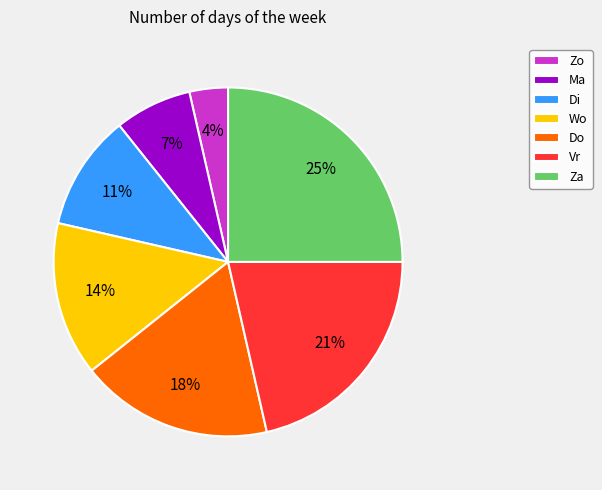

Which category has the smallest portion of the pie?

Zo